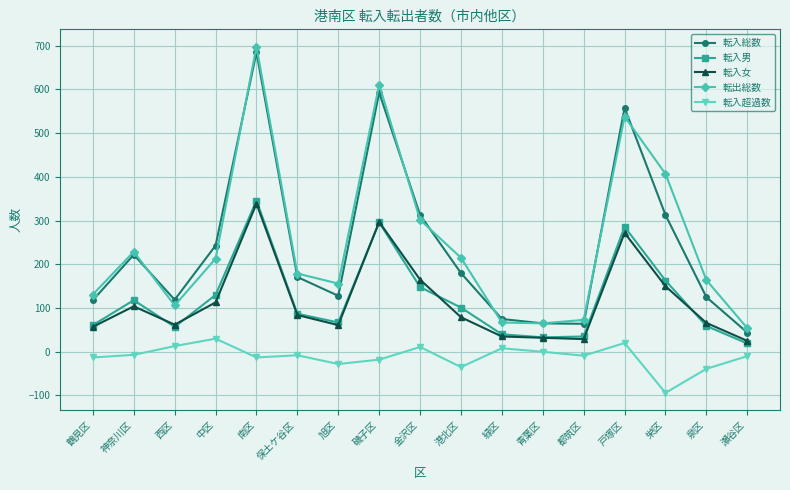

Which series has the widest spread of values?

転出総数